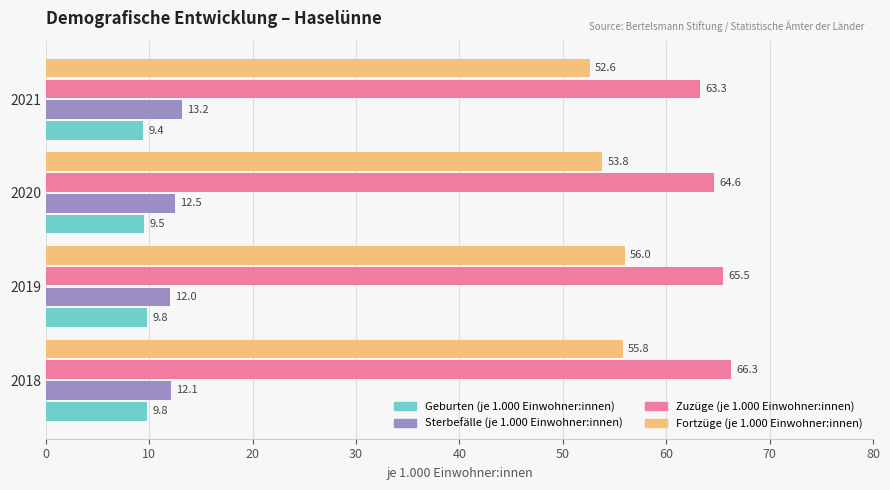

True or false: Sterbefälle (je 1.000 Einwohner:innen) has a value of 19.7 at 2021.

False